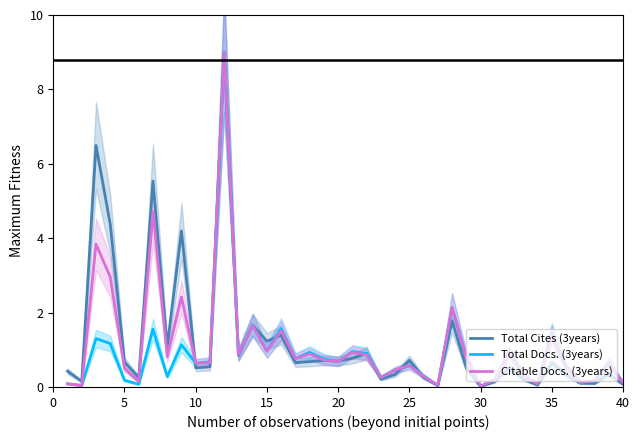

What is the approximate value of Citable Docs. (3years) at 35?

1.4